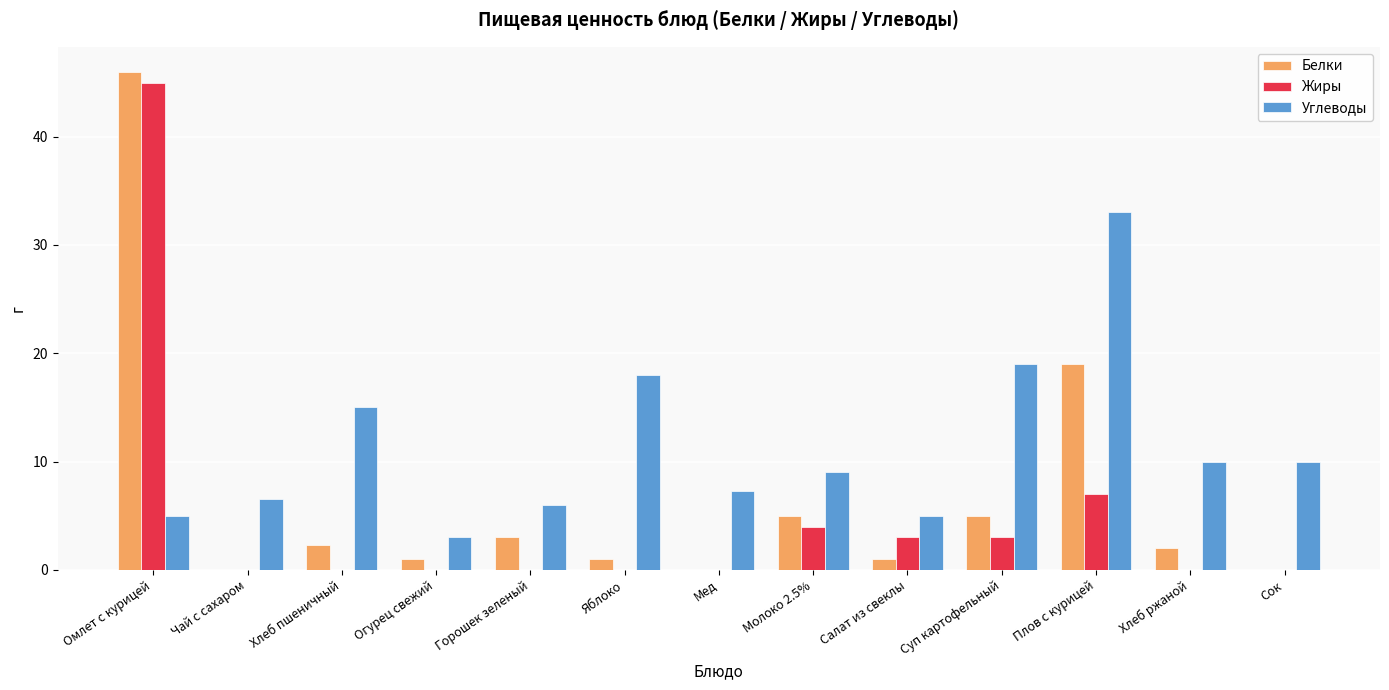

Is the value of Углеводы at Молоко 2.5% greater than the value of Жиры at Плов с курицей?

Yes